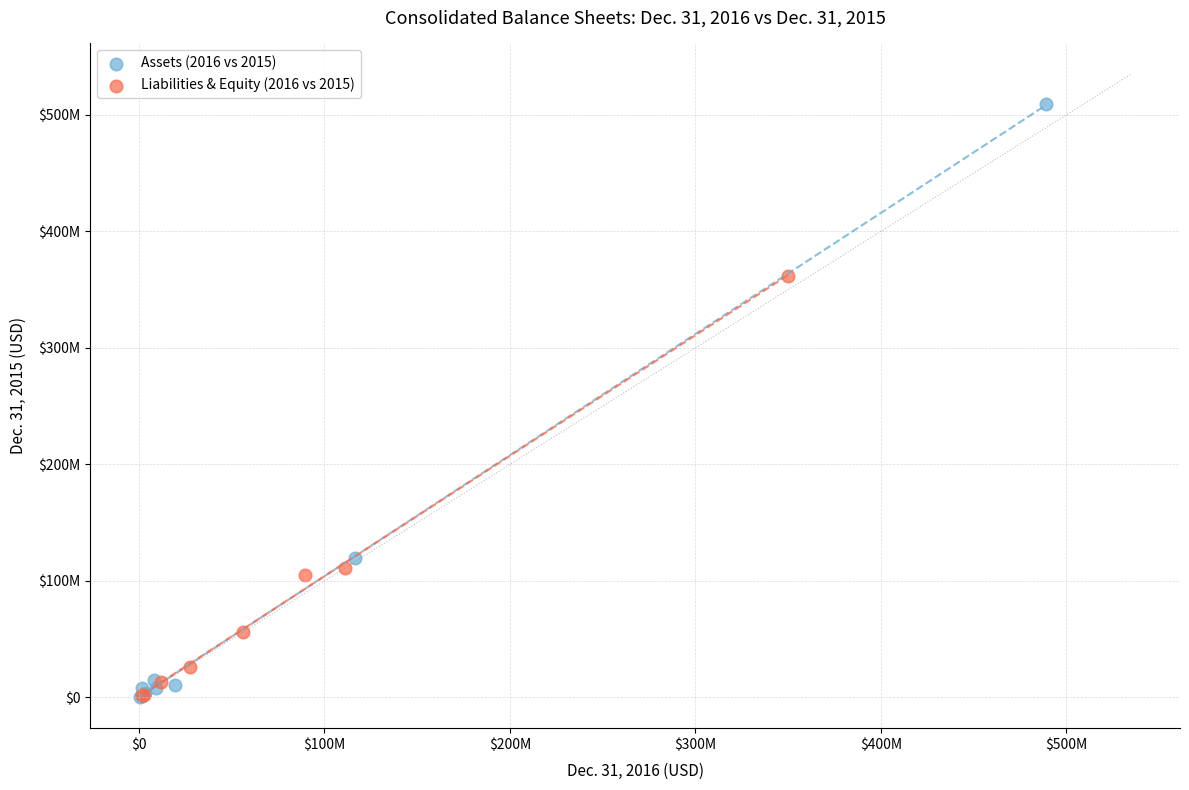

Which series has the largest Y range (max minus min)?

Assets (2016 vs 2015)